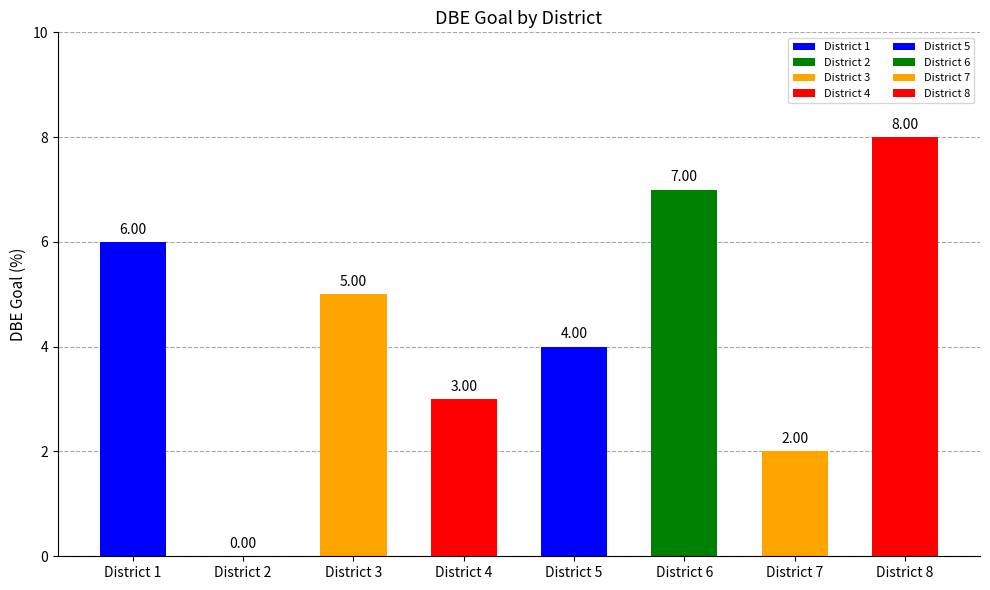

How many series are shown in this chart?

1